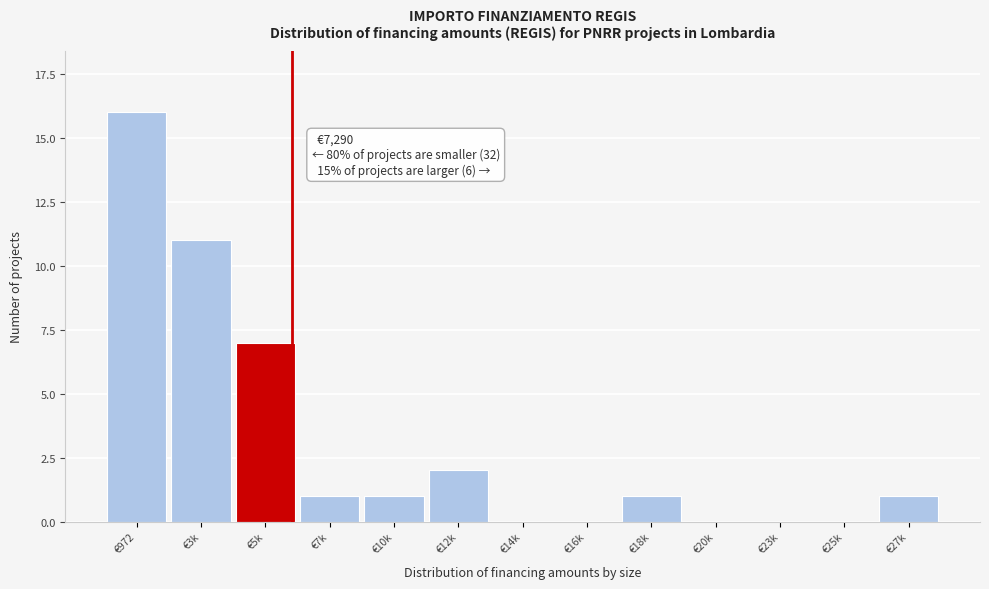

Reading right to left, list all the values displayed in this chart.

€27k=1	€25k=0	€23k=0	€20k=0	€18k=1	€16k=0	€14k=0	€12k=2	€10k=1	€7k=1	€5k=7	€3k=11	€972=16